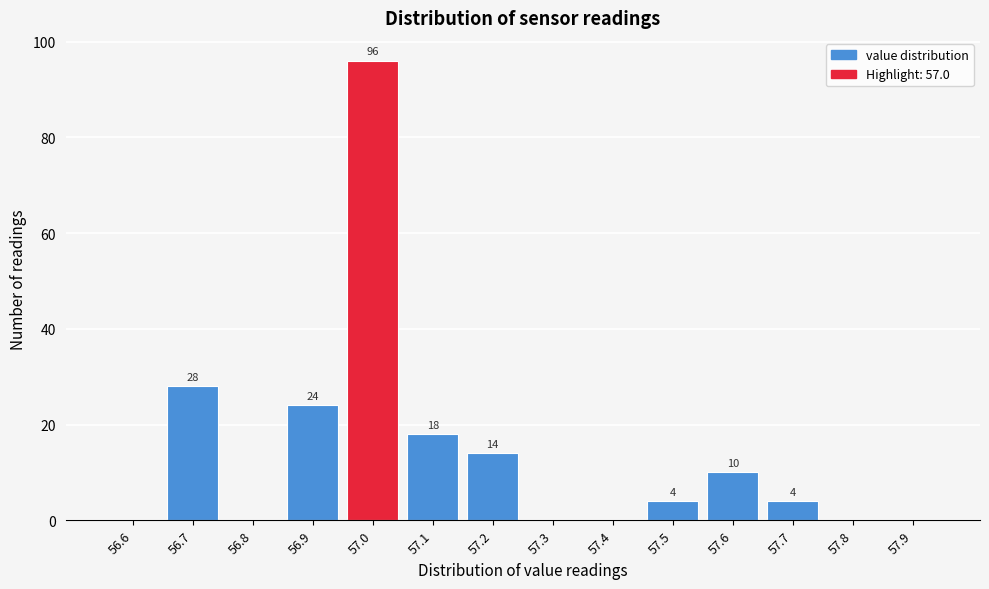

Reading left to right, transcribe all the data shown in this chart.

56.6=0	56.7=28	56.8=0	56.9=24	57.0=96	57.1=18	57.2=14	57.3=0	57.4=0	57.5=4	57.6=10	57.7=4	57.8=0	57.9=0